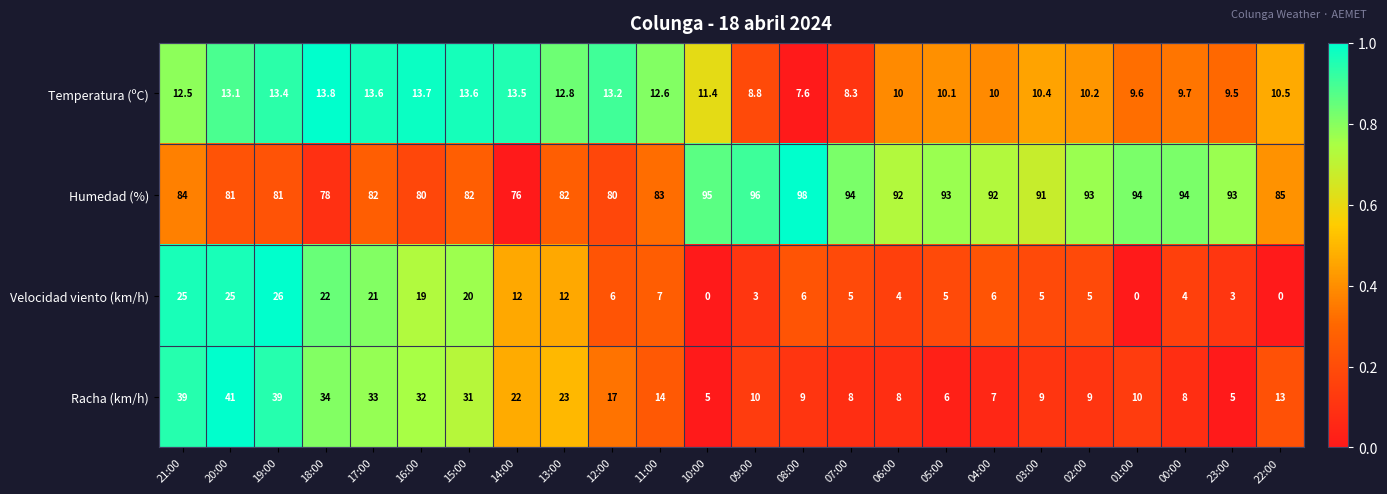

Which series has the largest total across all categories?

Humedad (%)